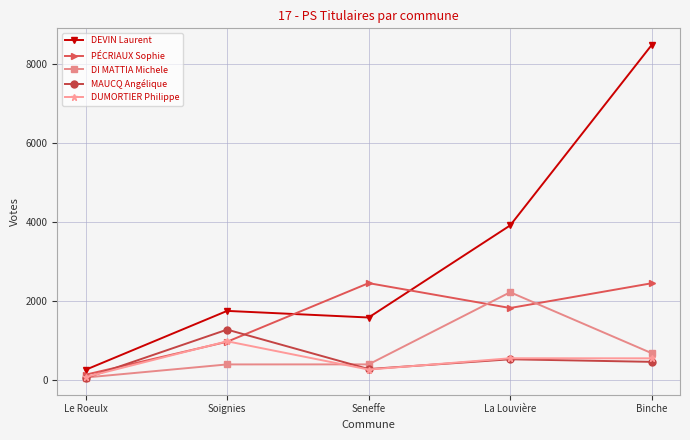

True or false: MAUCQ Angélique has a value of 144 at La Louvière.

False